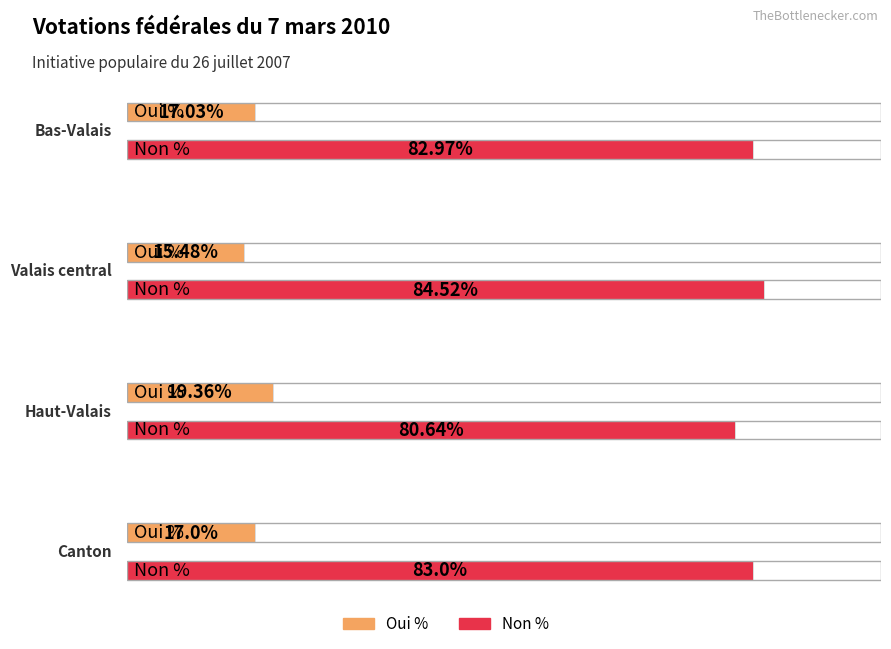

Is the value of Non % at Valais central greater than the value of Oui % at Valais central?

Yes